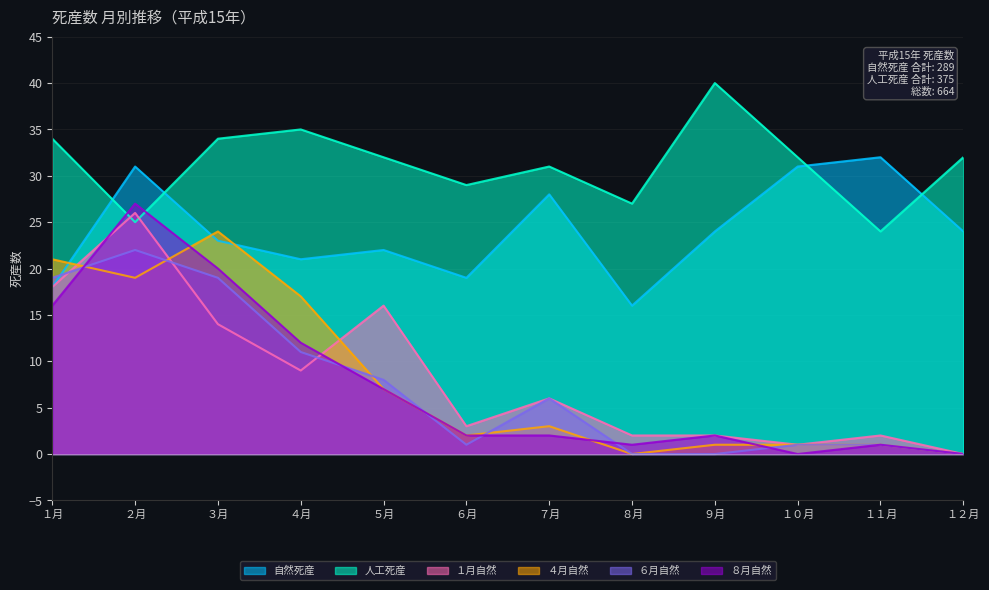

What is the label of the 4th point from the left?

４月